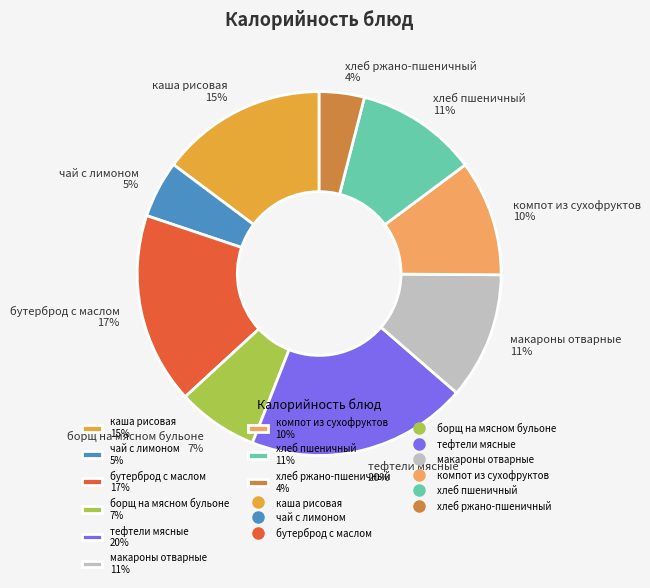

How many segments does this pie chart have?

9